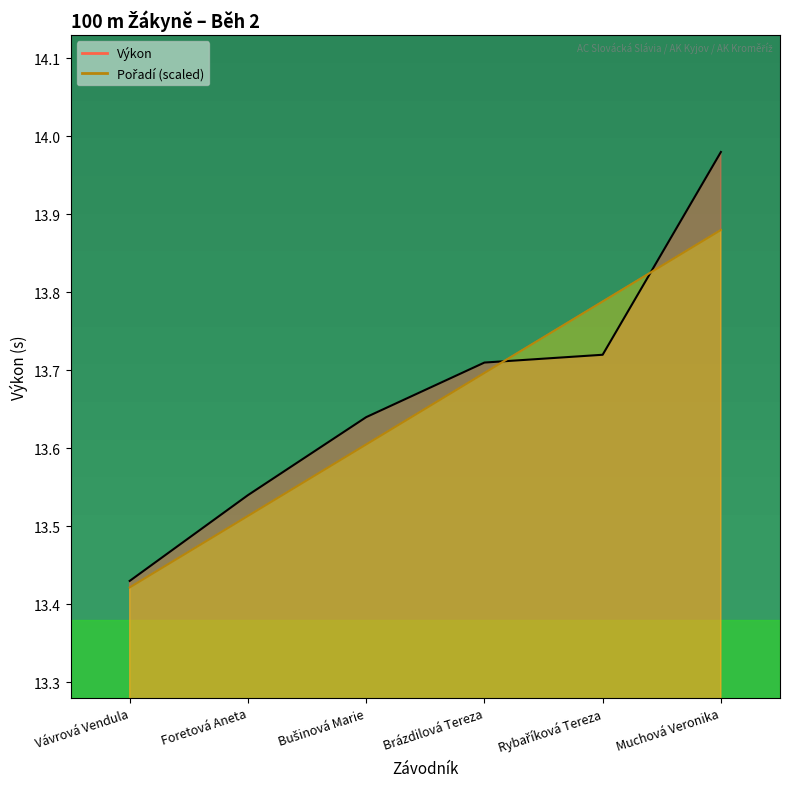

Rank the series by their average value, from lowest to highest.

Pořadí, Výkon